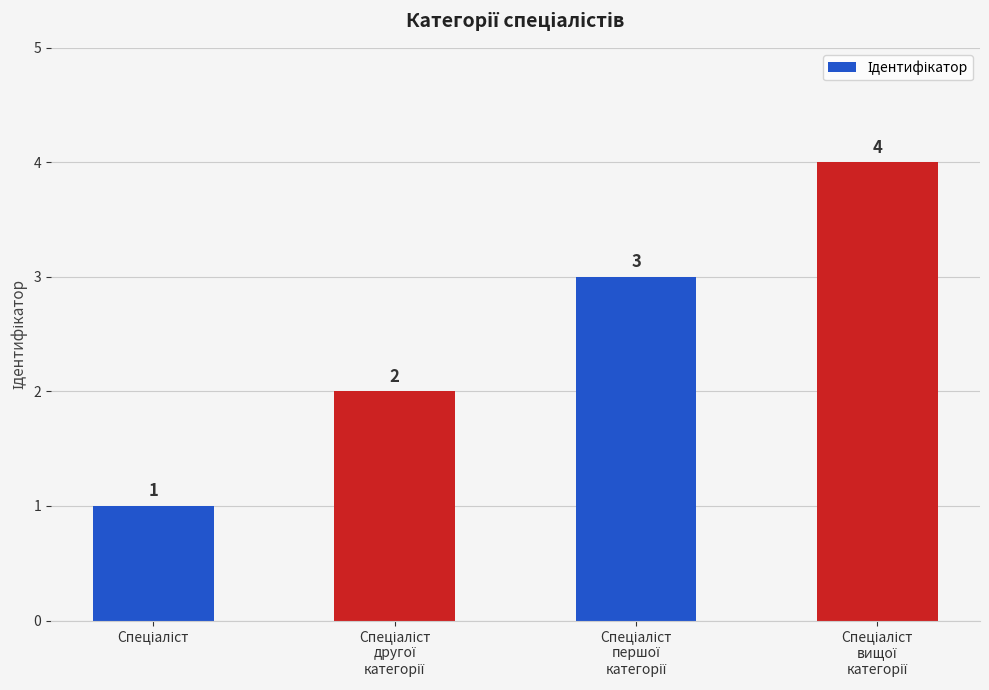

Reading left to right, what are all the values shown in this chart?

1	2	3	4